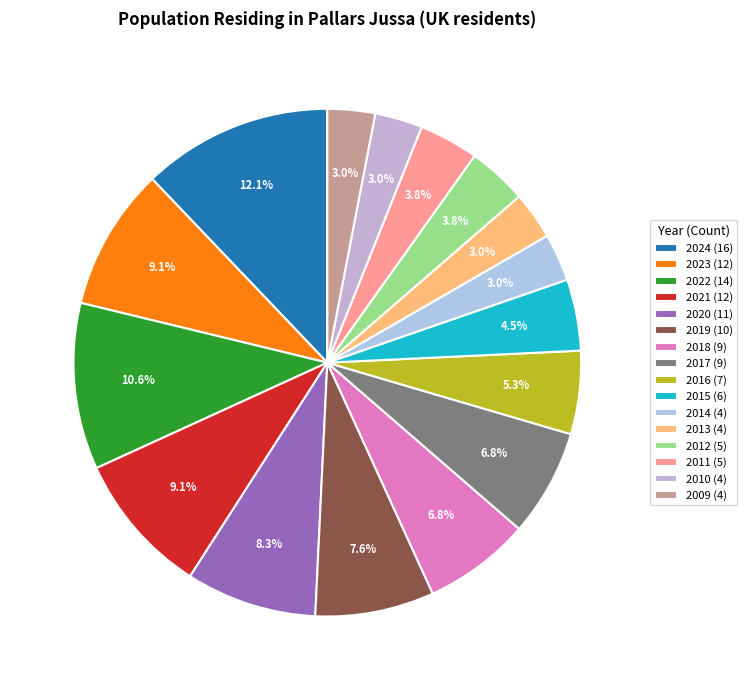

What is the largest slice in the pie chart?

2024